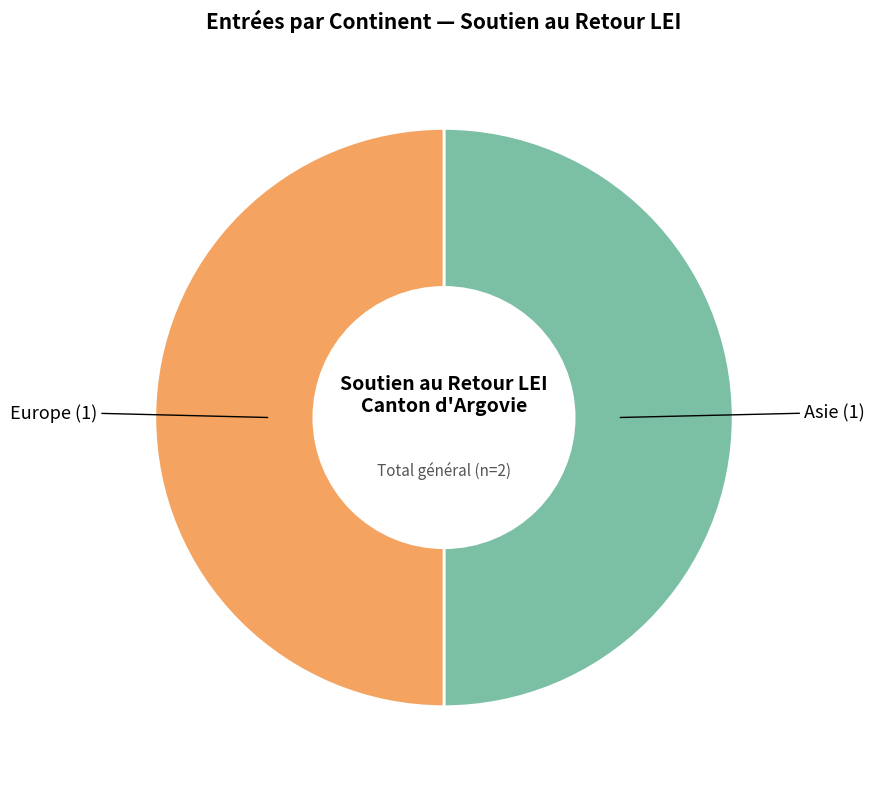

Approximately how many times larger is the value at Europe compared to Asie?

1.0